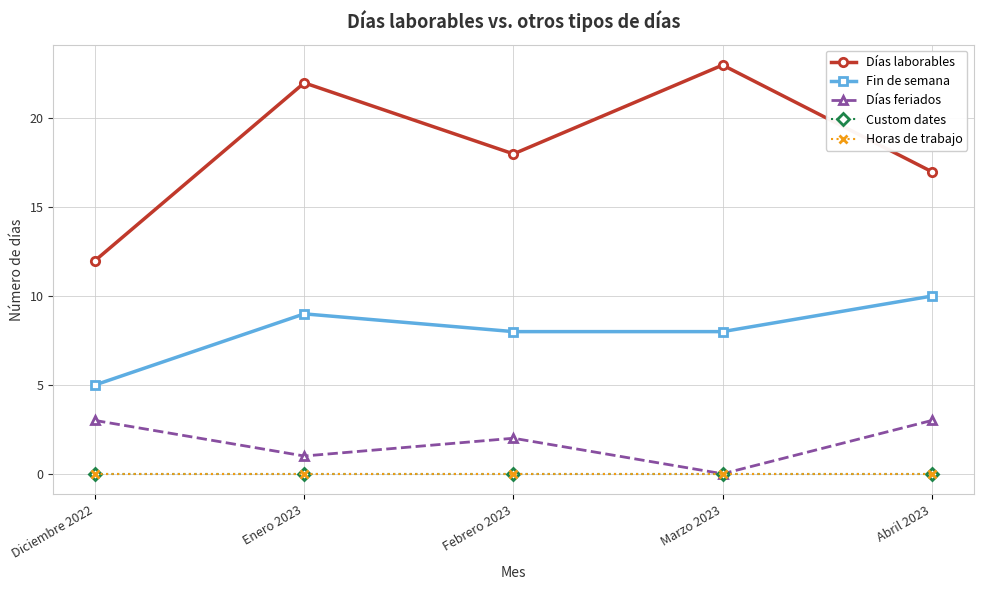

What is the label of the 1st point from the left?

Diciembre 2022